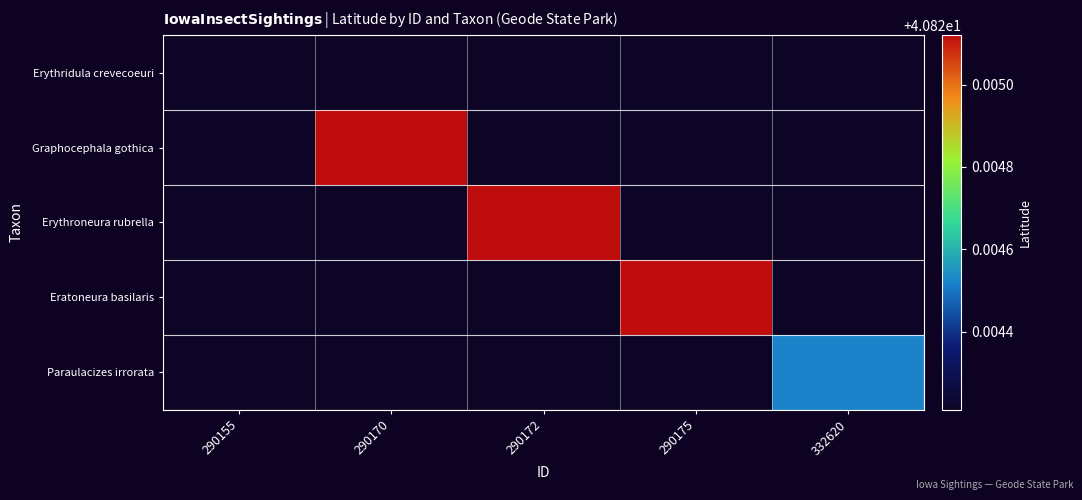

Reading left to right, extract all data points from this chart.

Erythridula crevecoeuri: 290155=40.8	290170=40.8	290172=40.8	290175=40.8	332620=40.8
Graphocephala gothica: 290155=40.8	290170=40.8	290172=40.8	290175=40.8	332620=40.8
Erythroneura rubrella: 290155=40.8	290170=40.8	290172=40.8	290175=40.8	332620=40.8
Eratoneura basilaris: 290155=40.8	290170=40.8	290172=40.8	290175=40.8	332620=40.8
Paraulacizes irrorata: 290155=40.8	290170=40.8	290172=40.8	290175=40.8	332620=40.8